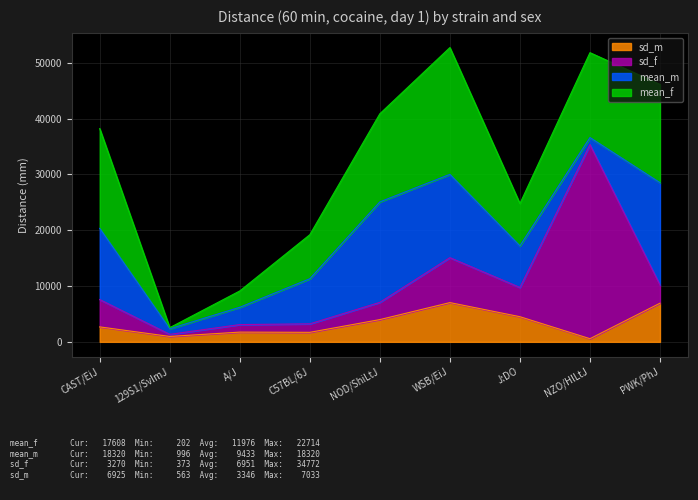

Reading left to right, what are all the values shown in this chart?

mean_f: CAST/EiJ=17873.0	129S1/SvImJ=201.9	A/J=2927.0	C57BL/6J=7890.0	NOD/ShiLtJ=15789.0	WSB/EiJ=22714.0	J:DO=7577.0	NZO/HlLtJ=15207.0	PWK/PhJ=17608.0
mean_m: CAST/EiJ=12751.0	129S1/SvImJ=995.9	A/J=3101.0	C57BL/6J=8081.0	NOD/ShiLtJ=18000.0	WSB/EiJ=14921.0	J:DO=7457.0	NZO/HlLtJ=1266.0	PWK/PhJ=18320.0
sd_f: CAST/EiJ=4898.0	129S1/SvImJ=373.2	A/J=1349.0	C57BL/6J=1520.0	NOD/ShiLtJ=3087.0	WSB/EiJ=8053.0	J:DO=5236.0	NZO/HlLtJ=34772.0	PWK/PhJ=3270.0
sd_m: CAST/EiJ=2681.0	129S1/SvImJ=968.6	A/J=1744.0	C57BL/6J=1705.0	NOD/ShiLtJ=3988.0	WSB/EiJ=7033.0	J:DO=4505.0	NZO/HlLtJ=562.8	PWK/PhJ=6925.0